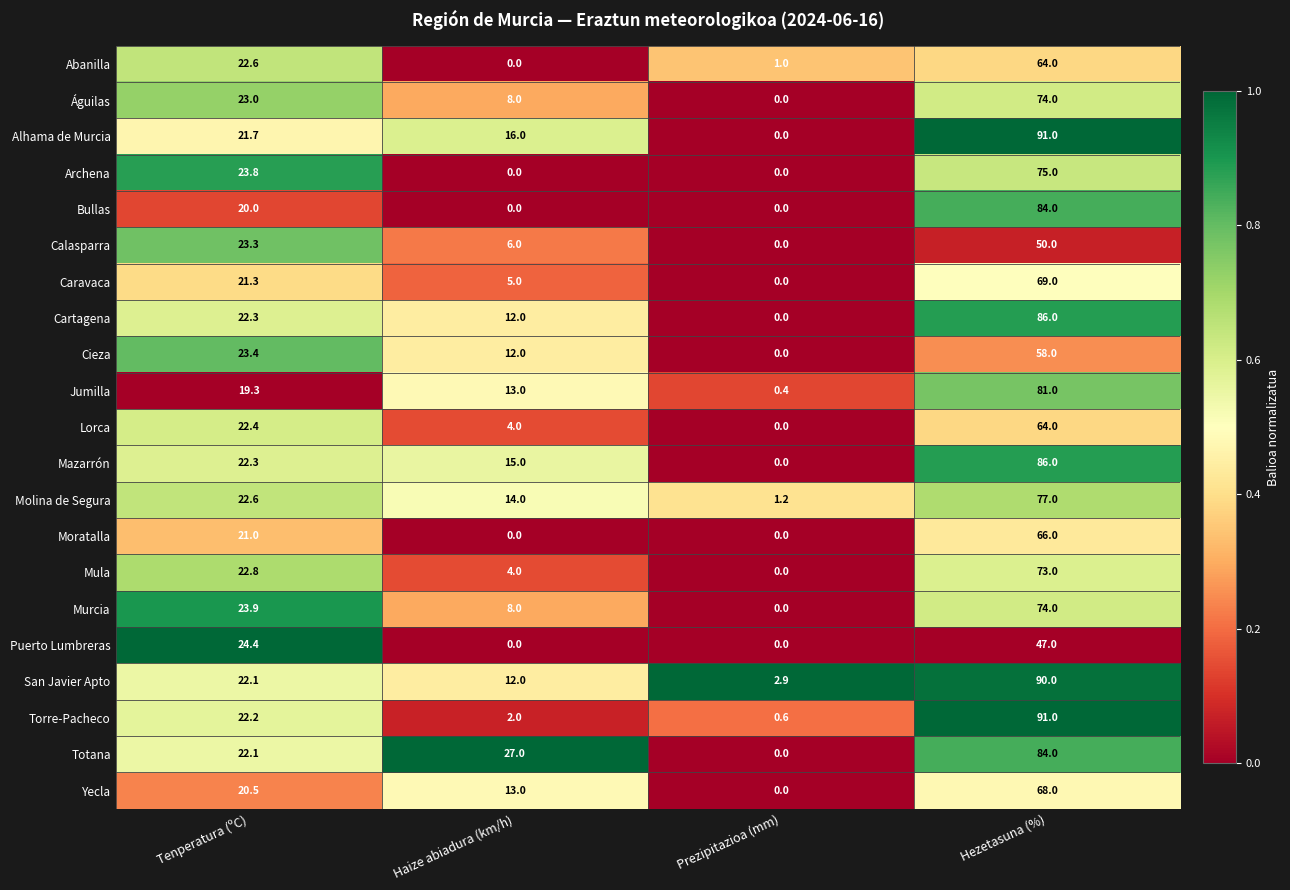

Which series changed the most between Haize abiadura (km/h) and Prezipitazioa (mm)?

Totana